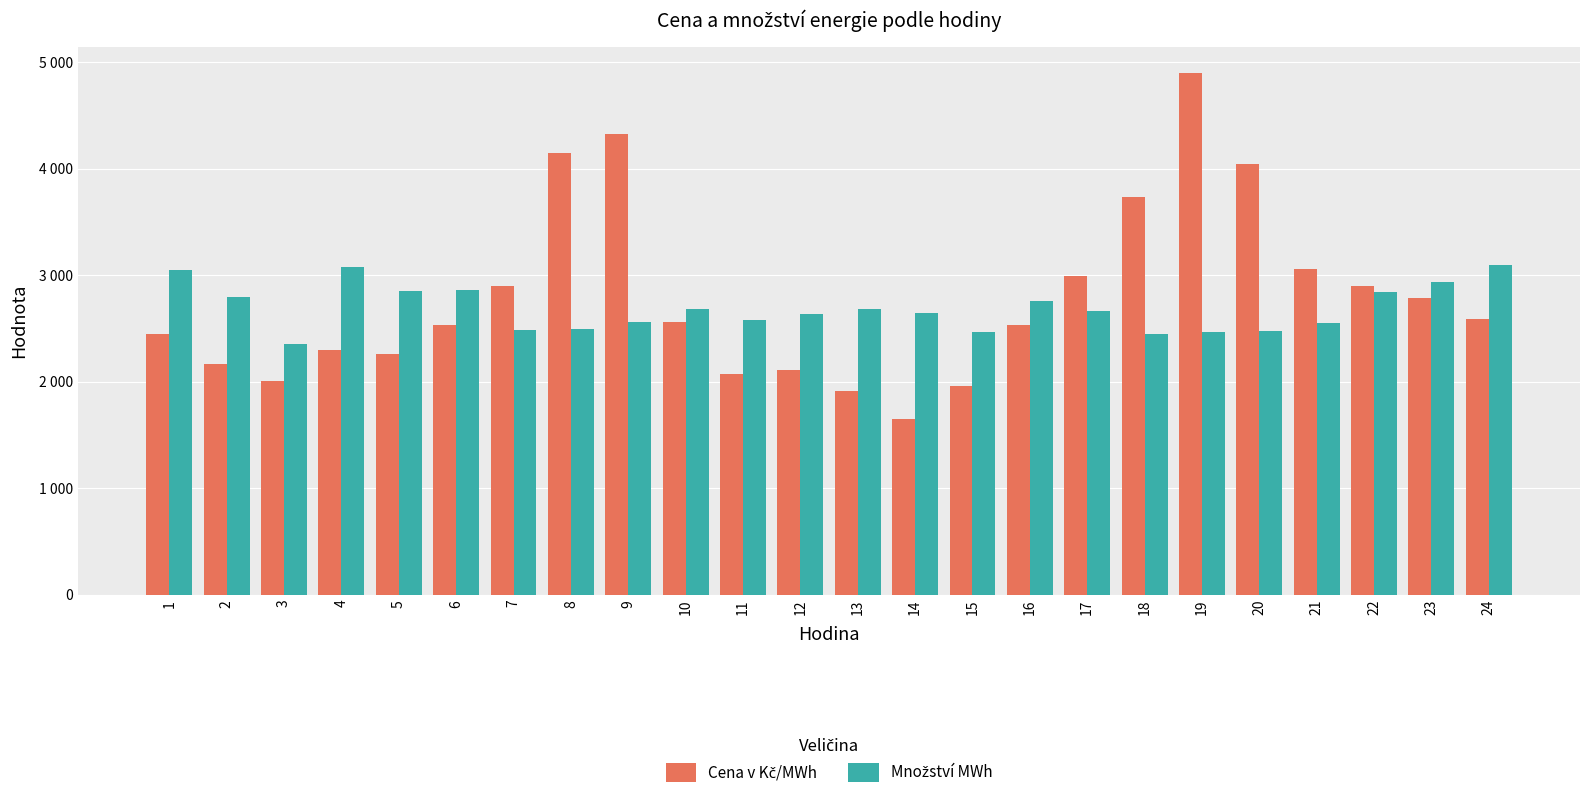

What is the total value across all series at 5?

5108.3